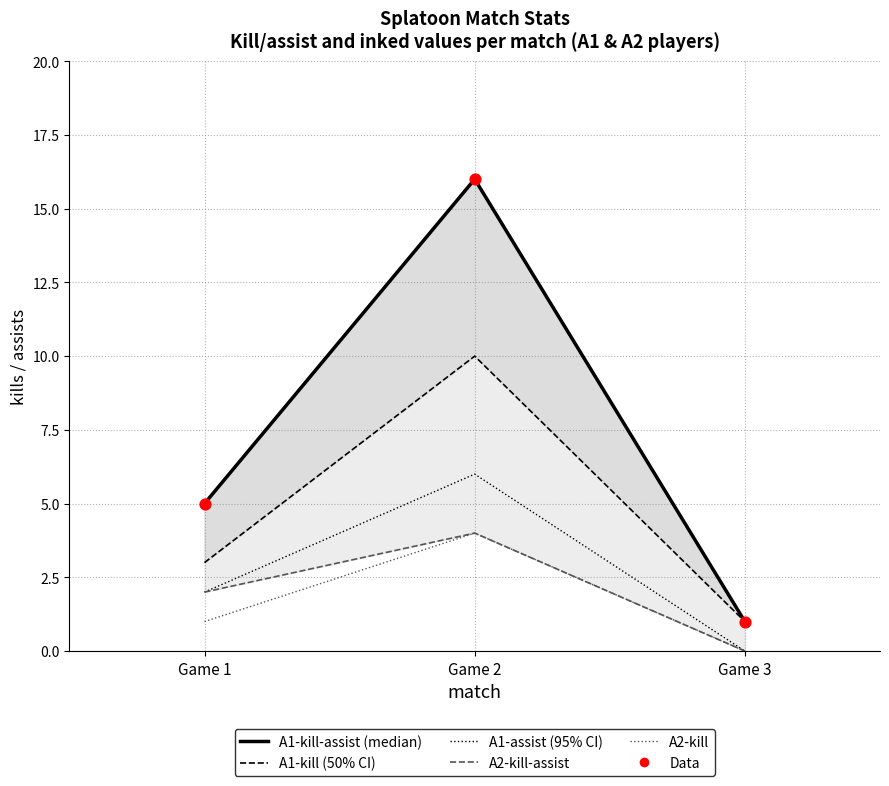

What are all the series names shown in the legend?

A1-kill-assist, A1-kill, A1-assist, A2-kill-assist, A2-kill